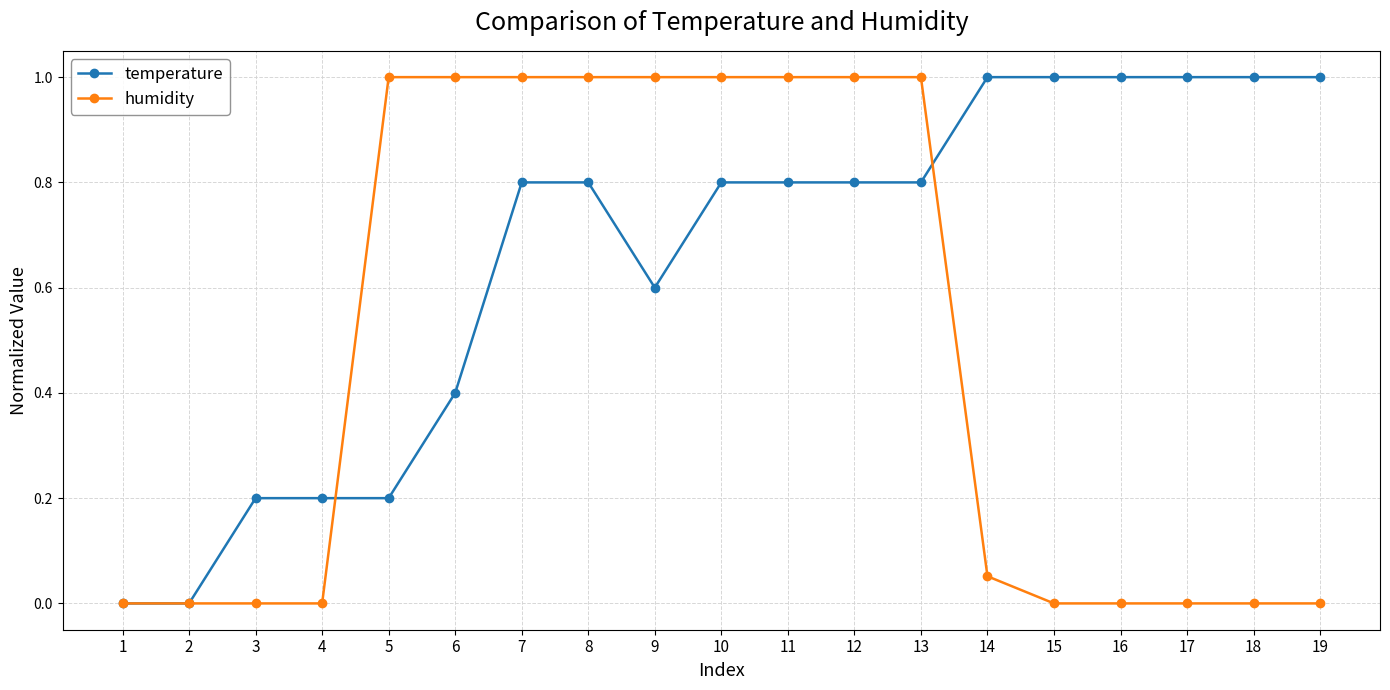

True or false: temperature has a value of 0.2 at 4.

True